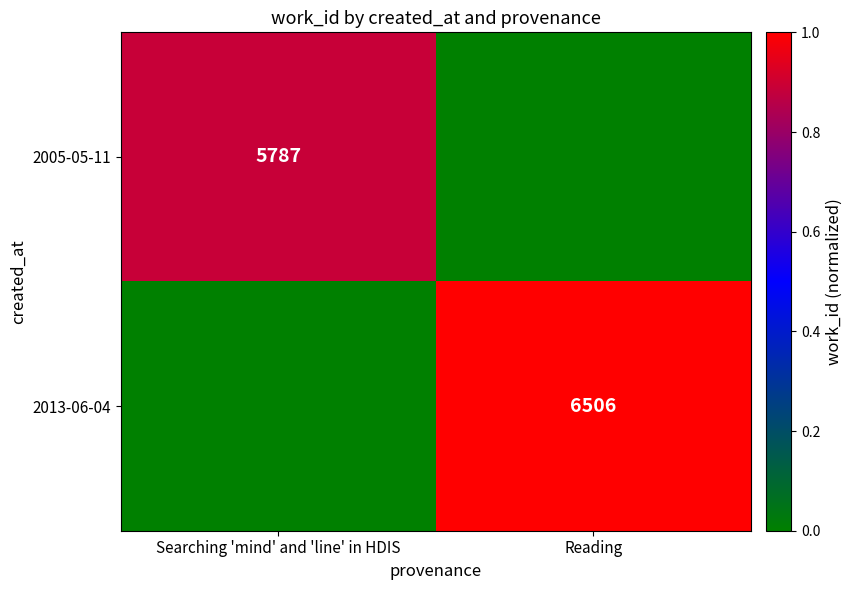

List the series in order of their peak value, highest first.

2013-06-04, 2005-05-11